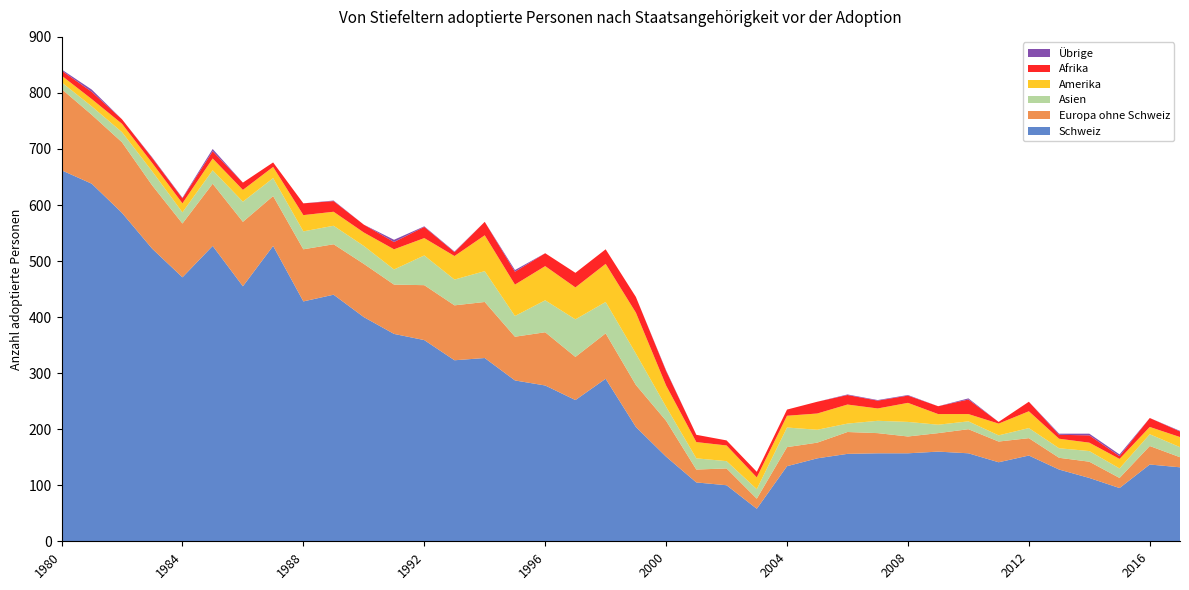

Reading left to right, list all the values displayed in this chart.

Schweiz: 1980=662	1981=638	1982=586	1983=522	1984=471	1985=527	1986=455	1987=527	1988=428	1989=440	1990=400	1991=370	1992=359	1993=323	1994=327	1995=287	1996=278	1997=252	1998=290	1999=204	2000=151	2001=105	2002=100	2003=58	2004=134	2005=148	2006=156	2007=157	2008=157	2009=160	2010=157	2011=141	2012=153	2013=128	2014=113	2015=95	2016=137	2017=132
Europa ohne Schweiz: 1980=145	1981=123	1982=126	1983=113	1984=96	1985=111	1986=115	1987=89	1988=93	1989=90	1990=95	1991=88	1992=98	1993=98	1994=100	1995=78	1996=95	1997=77	1998=81	1999=75	2000=64	2001=23	2002=30	2003=18	2004=34	2005=28	2006=39	2007=36	2008=30	2009=33	2010=43	2011=37	2012=31	2013=21	2014=29	2015=18	2016=33	2017=18
Asien: 1980=12	1981=15	1982=18	1983=25	1984=20	1985=24	1986=36	1987=32	1988=32	1989=33	1990=32	1991=27	1992=53	1993=46	1994=55	1995=37	1996=57	1997=67	1998=56	1999=56	2000=25	2001=20	2002=13	2003=17	2004=35	2005=23	2006=15	2007=22	2008=26	2009=15	2010=14	2011=11	2012=18	2013=17	2014=19	2015=17	2016=21	2017=18
Amerika: 1980=12	1981=13	1982=15	1983=15	1984=16	1985=21	1986=21	1987=20	1988=29	1989=25	1990=24	1991=36	1992=31	1993=42	1994=64	1995=56	1996=61	1997=57	1998=68	1999=73	2000=38	2001=29	2002=28	2003=21	2004=21	2005=29	2006=34	2007=22	2008=34	2009=19	2010=13	2011=21	2012=30	2013=17	2014=15	2015=17	2016=13	2017=18
Afrika: 1980=9	1981=13	1982=8	1983=9	1984=9	1985=13	1986=13	1987=8	1988=21	1989=19	1990=14	1991=13	1992=20	1993=7	1994=24	1995=23	1996=23	1997=26	1998=26	1999=28	2000=26	2001=13	2002=9	2003=10	2004=11	2005=21	2006=17	2007=14	2008=13	2009=14	2010=26	2011=3	2012=17	2013=7	2014=13	2015=5	2016=16	2017=10
Übrige: 1980=2	1981=4	1982=0	1983=1	1984=1	1985=4	1986=0	1987=0	1988=0	1989=1	1990=0	1991=4	1992=1	1993=1	1994=0	1995=3	1996=0	1997=0	1998=0	1999=0	2000=1	2001=0	2002=0	2003=0	2004=0	2005=0	2006=1	2007=1	2008=1	2009=0	2010=2	2011=0	2012=0	2013=2	2014=3	2015=3	2016=0	2017=1